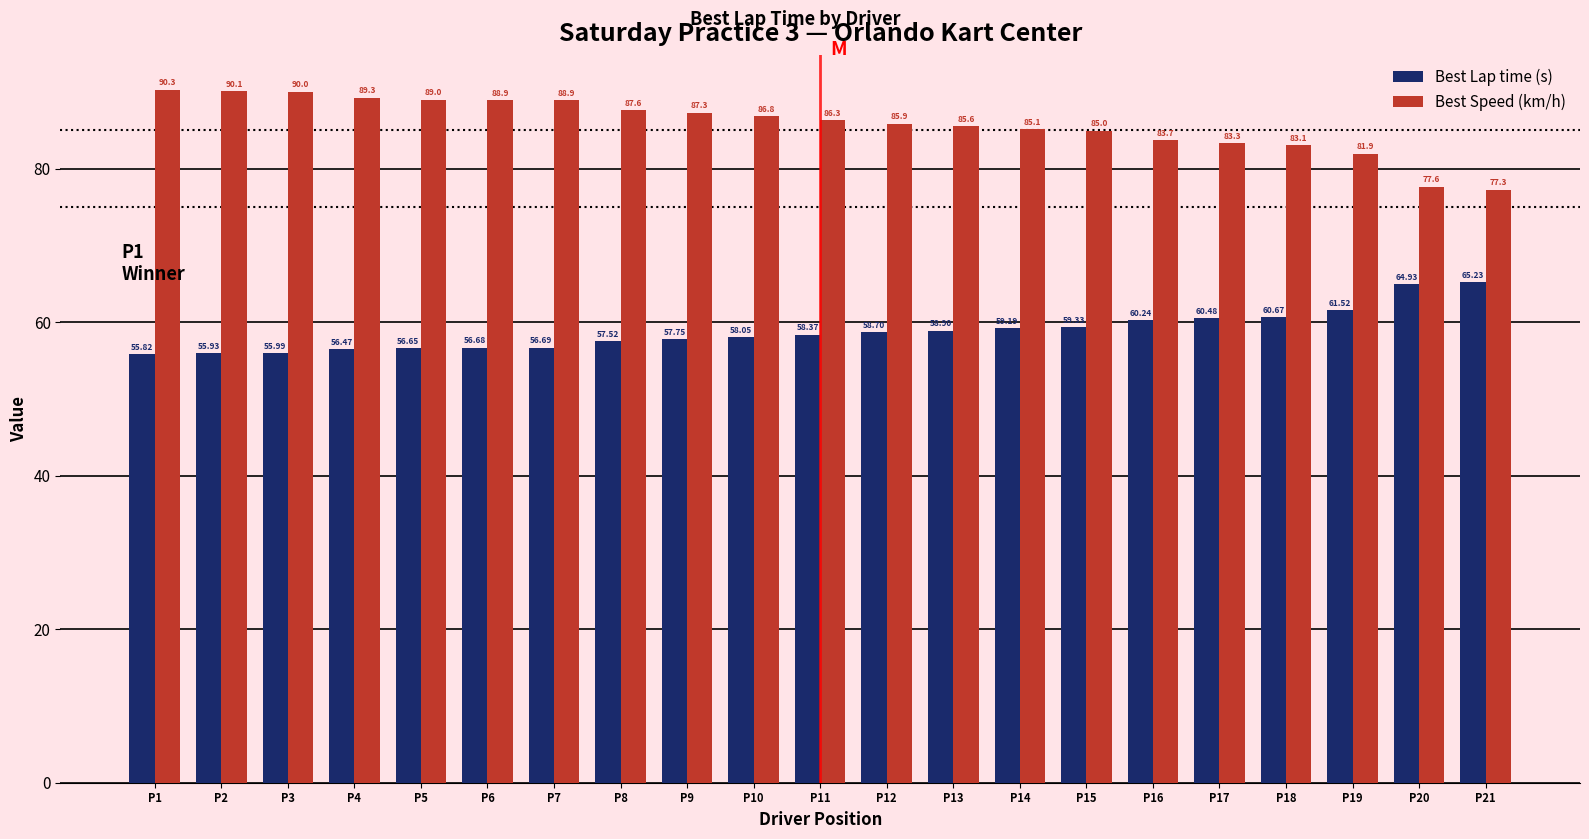

List the series in order of their overall mean, lowest first.

Best Lap time (s), Best Speed (km/h)